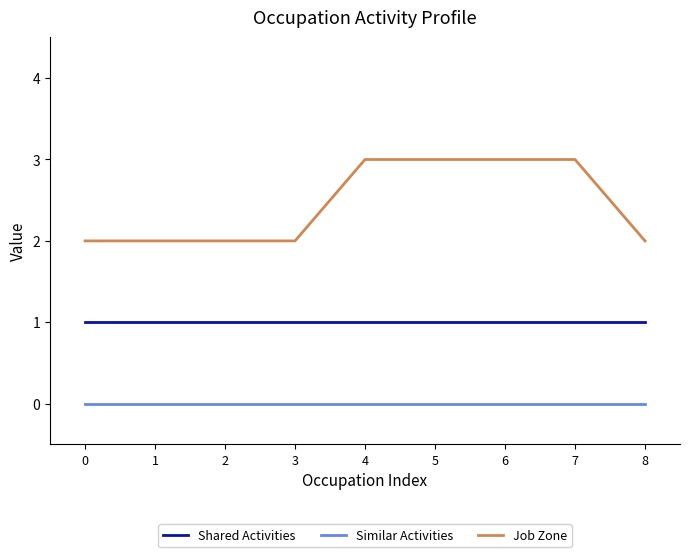

Reading left to right, list all the values displayed in this chart.

Shared Activities: 1	1	1	1	1	1	1	1	1
Similar Activities: 0	0	0	0	0	0	0	0	0
Job Zone: 2	2	2	2	3	3	3	3	2